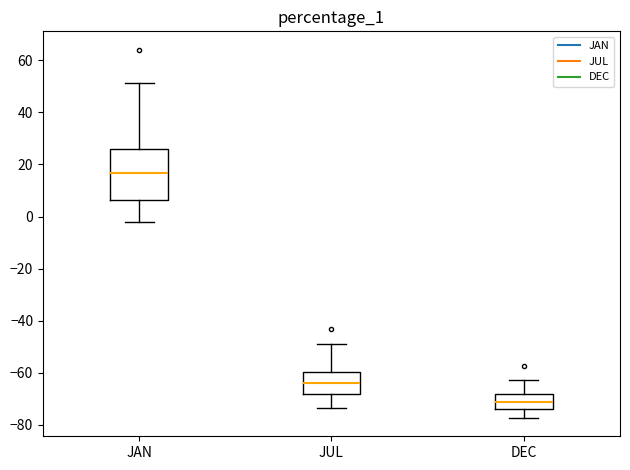

Reading left to right, read every box against the y-axis: the position of its median line, the range the box covers, and the ends of its whiskers. The values are not printed on the chart, so give them approximately, as read against the axis.

JAN: median 16, box 6 to 26, whiskers -2 to 52
JUL: median -64, box -68 to -60, whiskers -74 to -50
DEC: median -72, box -74 to -68, whiskers -78 to -62